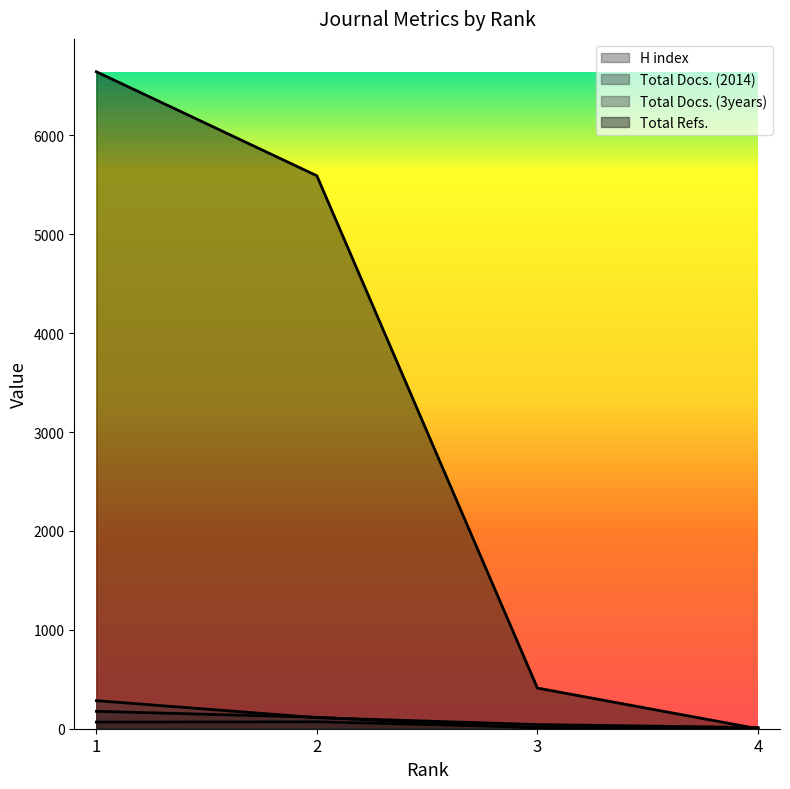

Between 1 and 4, which series saw the biggest shift?

Total Refs.